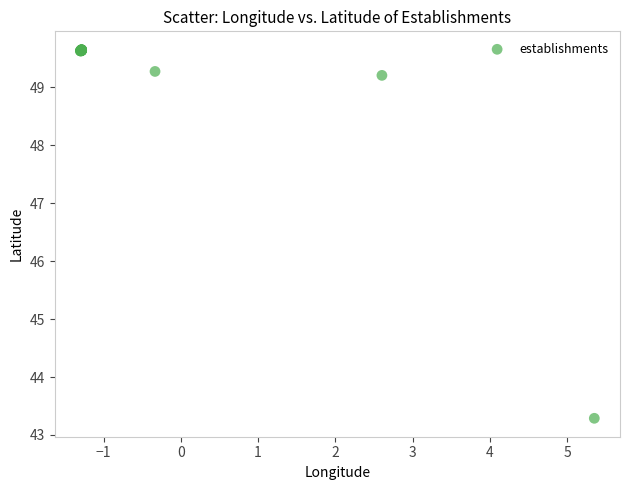

What Y value in the scatter plot is closest to 46?

43.3